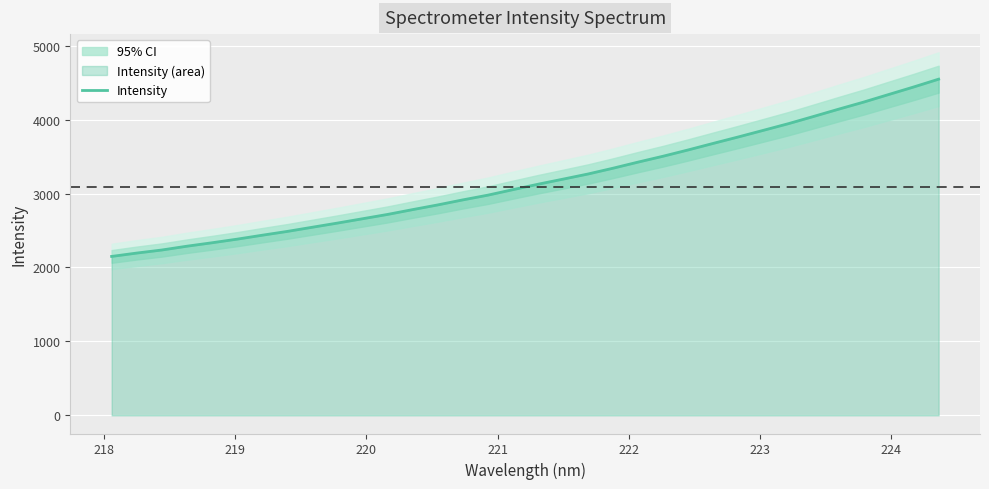

True or false: there are more than 2 points higher than both neighbors.

False